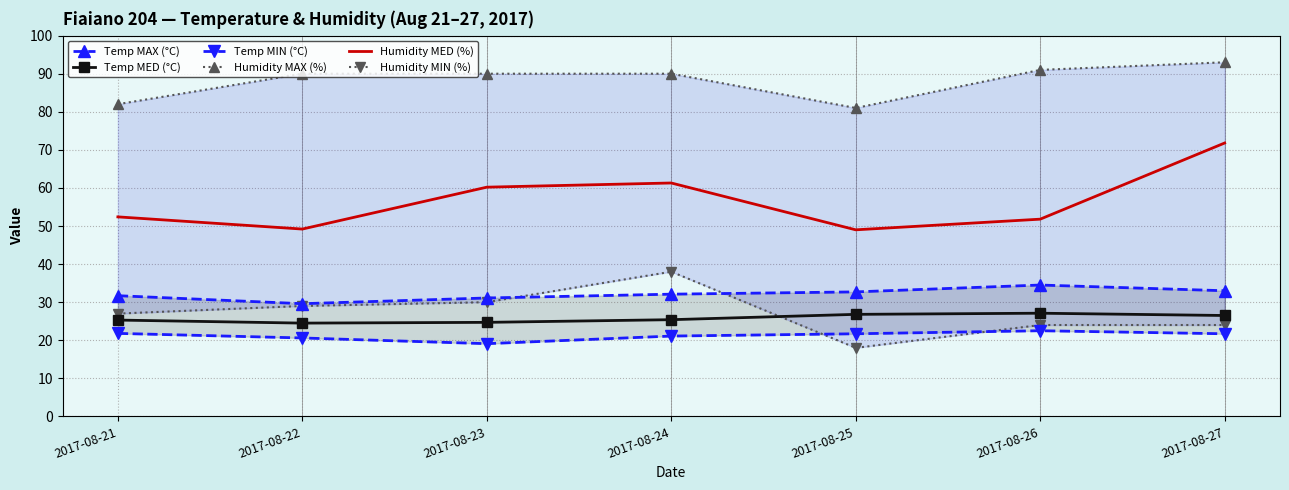

Reading left to right, extract all data points from this chart.

Temp MAX (°C): 2017-08-21=31.7	2017-08-22=29.6	2017-08-23=31.1	2017-08-24=32.1	2017-08-25=32.7	2017-08-26=34.5	2017-08-27=33.0
Temp MED (°C): 2017-08-21=25.3	2017-08-22=24.5	2017-08-23=24.7	2017-08-24=25.4	2017-08-25=26.8	2017-08-26=27.1	2017-08-27=26.5
Temp MIN (°C): 2017-08-21=21.8	2017-08-22=20.6	2017-08-23=19.1	2017-08-24=21.1	2017-08-25=21.7	2017-08-26=22.5	2017-08-27=21.7
Humidity MAX (%): 2017-08-21=82.0	2017-08-22=90.0	2017-08-23=90.0	2017-08-24=90.0	2017-08-25=81.0	2017-08-26=91.0	2017-08-27=93.0
Humidity MED (%): 2017-08-21=52.4	2017-08-22=49.2	2017-08-23=60.2	2017-08-24=61.3	2017-08-25=49.0	2017-08-26=51.8	2017-08-27=71.8
Humidity MIN (%): 2017-08-21=27.0	2017-08-22=29.0	2017-08-23=30.0	2017-08-24=38.0	2017-08-25=18.0	2017-08-26=24.0	2017-08-27=24.0